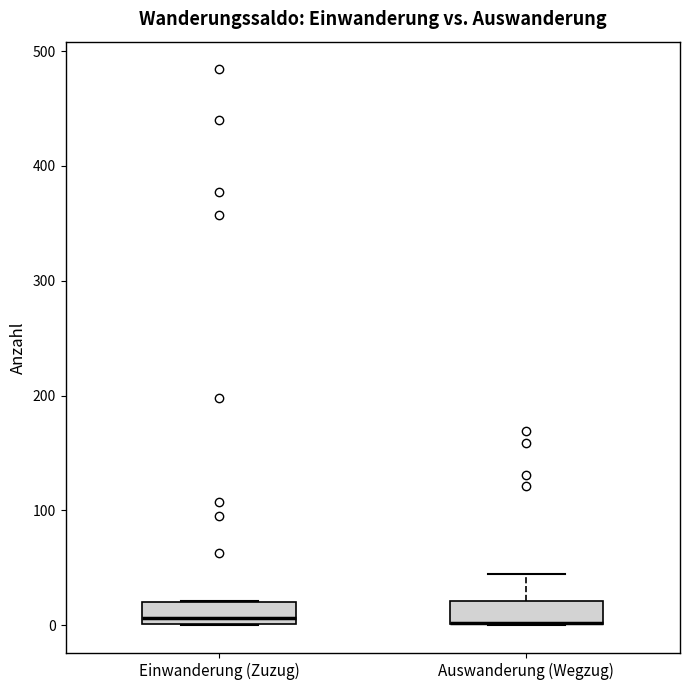

Reading left to right, read every box against the y-axis: the position of its median line, the range the box covers, and the ends of its whiskers. The values are not printed on the chart, so give them approximately, as read against the axis.

Einwanderung (Zuzug): median 10, box 0 to 20, whiskers 0 to 20
Auswanderung (Wegzug): median 0 (drawn on the box's lower edge), box 0 to 20, whiskers 0 to 50